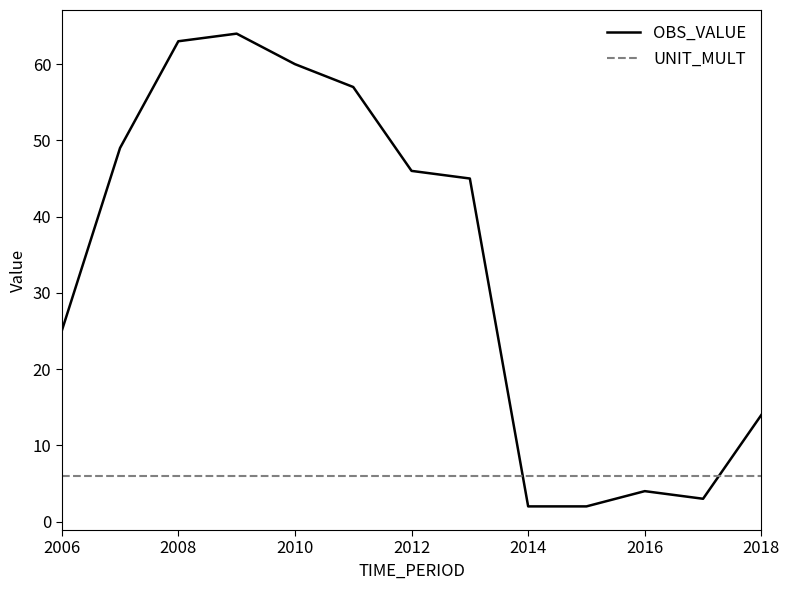

Which series has the largest total across all categories?

OBS_VALUE